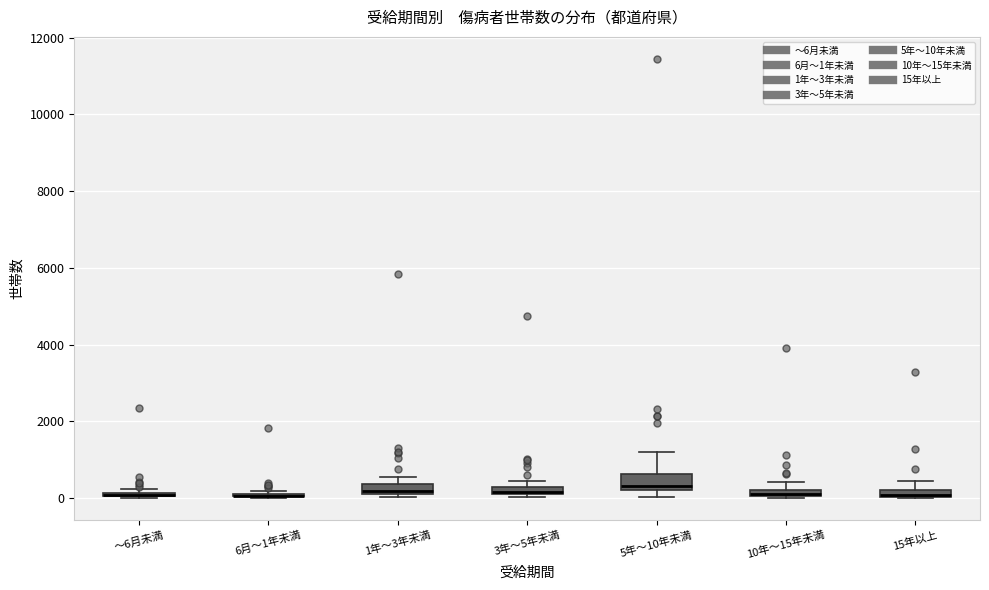

Where is the upper edge of the box for 10年～15年未満 on the y-axis? The values are not printed on the chart, so give them approximately, as read against the axis.

200